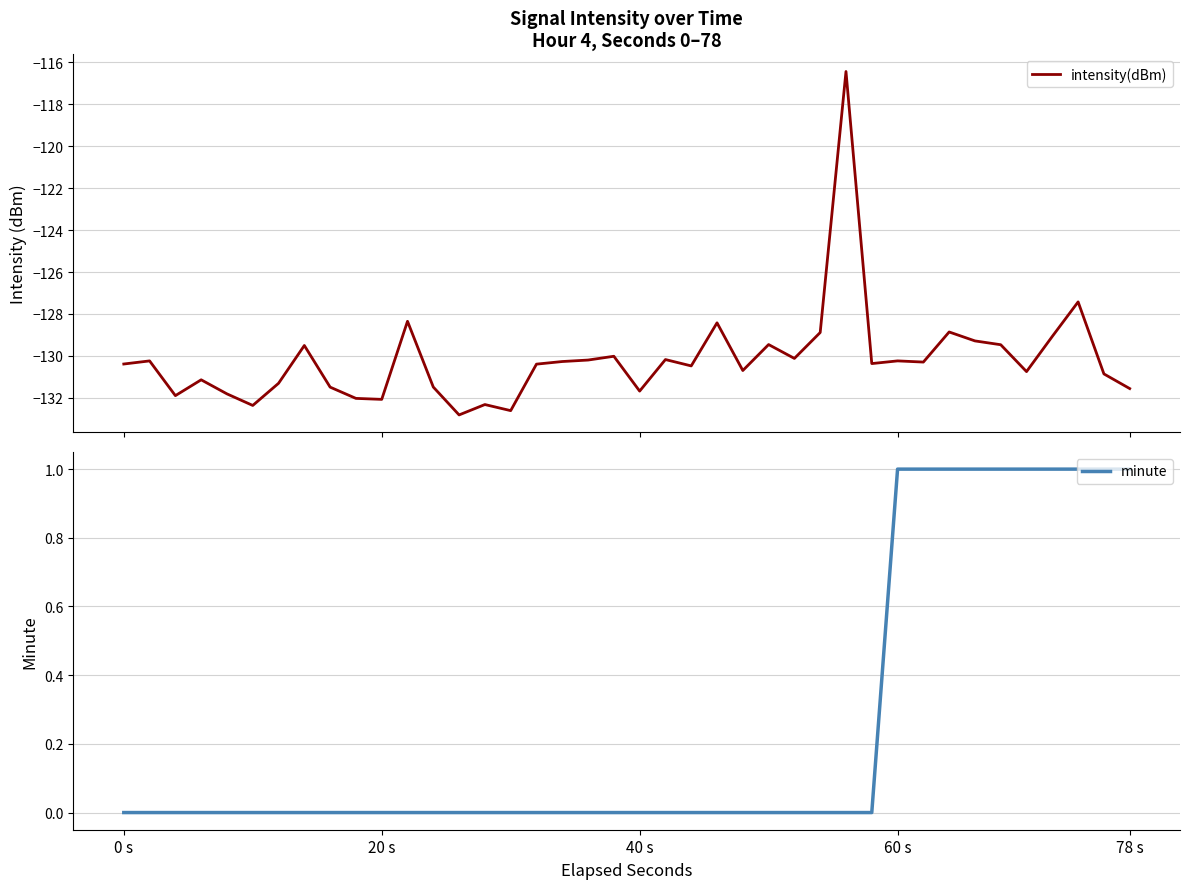

How many values in the minute series exceed 0?

10